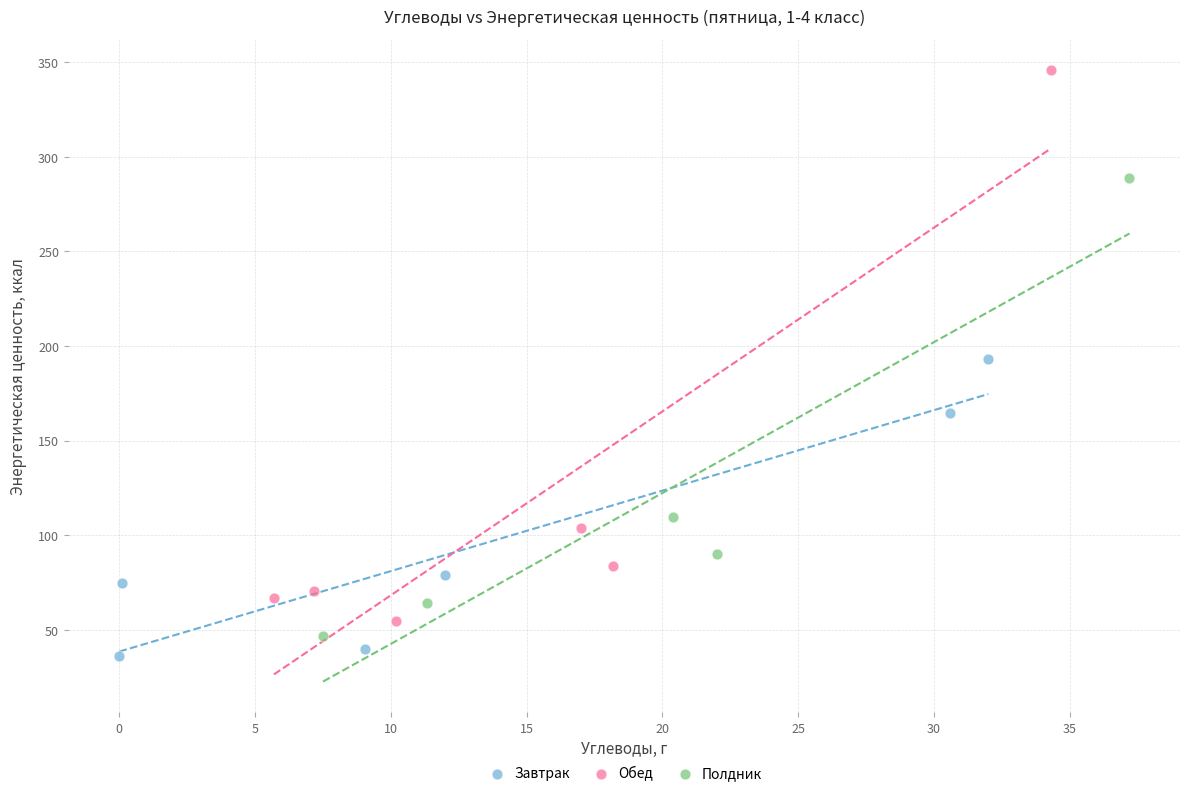

Which series contains the highest Y value?

Обед